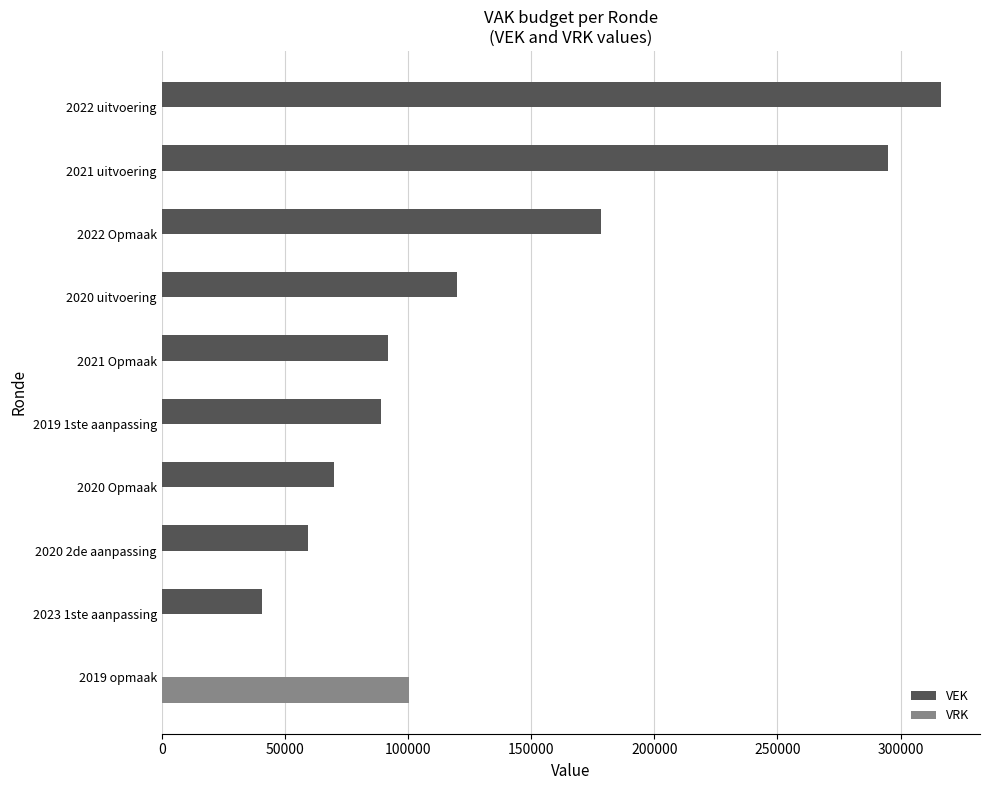

What is the sum of all VEK values?

1260859